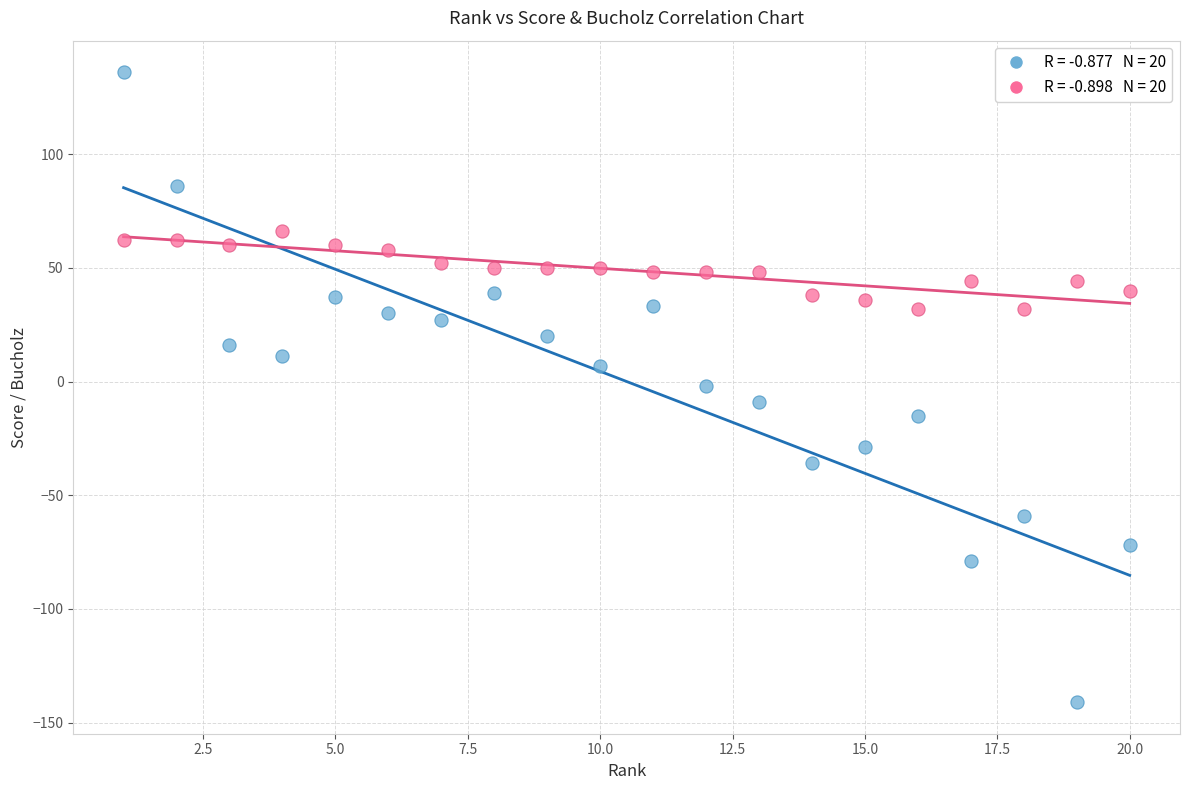

Across all data points, what is the range of X values (max minus min)?

19